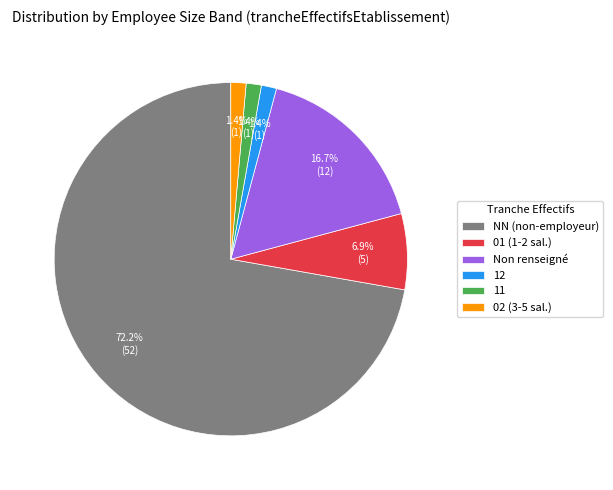

How many segments does this pie chart have?

6